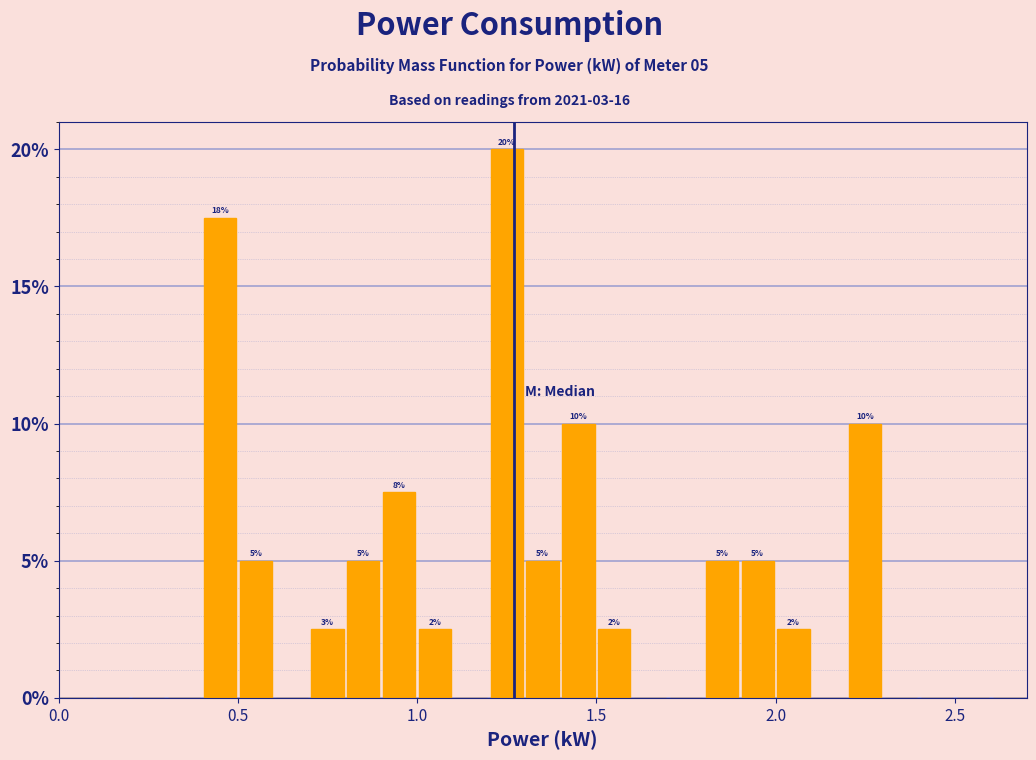

Read against the x-axis, roughly where is the centre of the tallest bar?

1.25